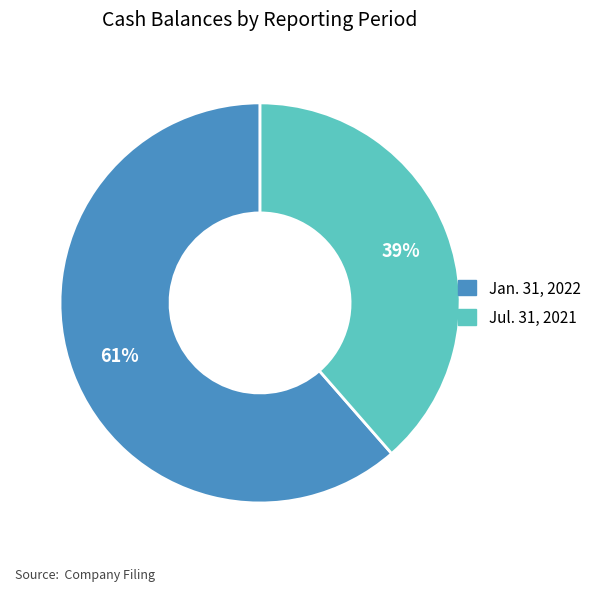

Which slice represents more than half of the pie?

Jan. 31, 2022